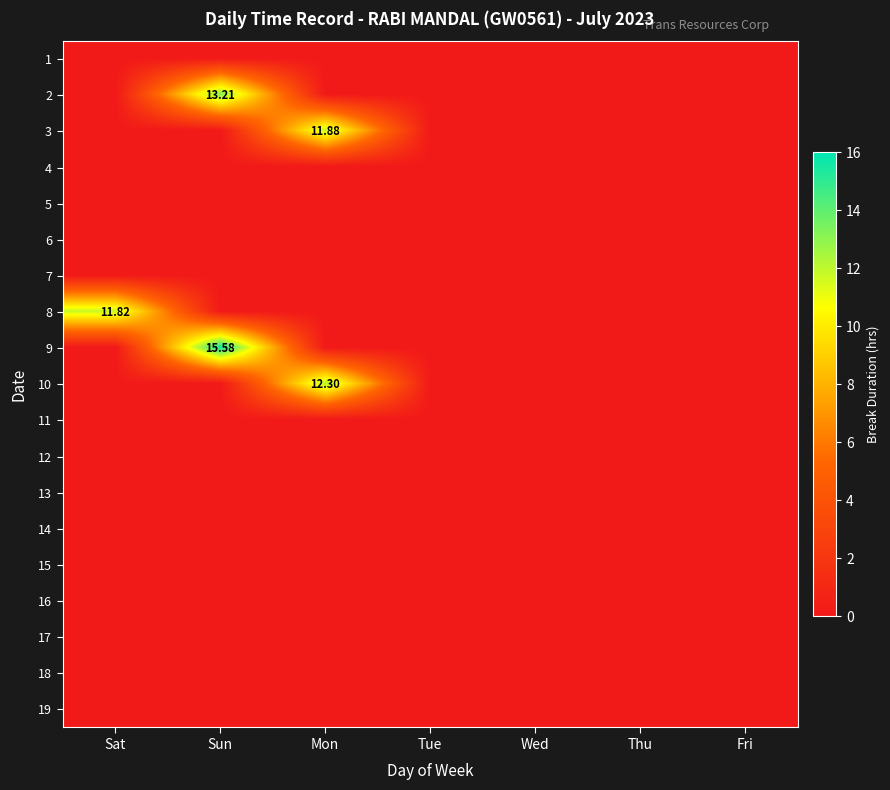

Is it true that 13 equals 0.0 at Wed?

True